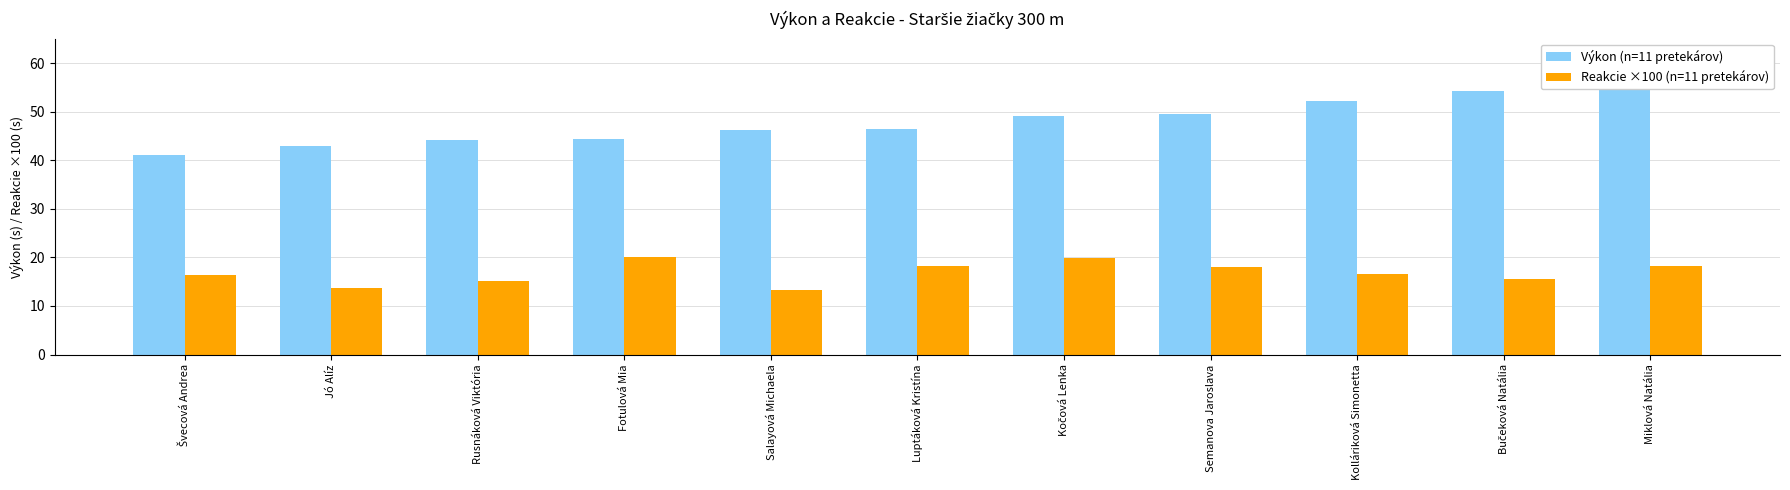

At which category is the sum across all series the highest?

Miklová Natália